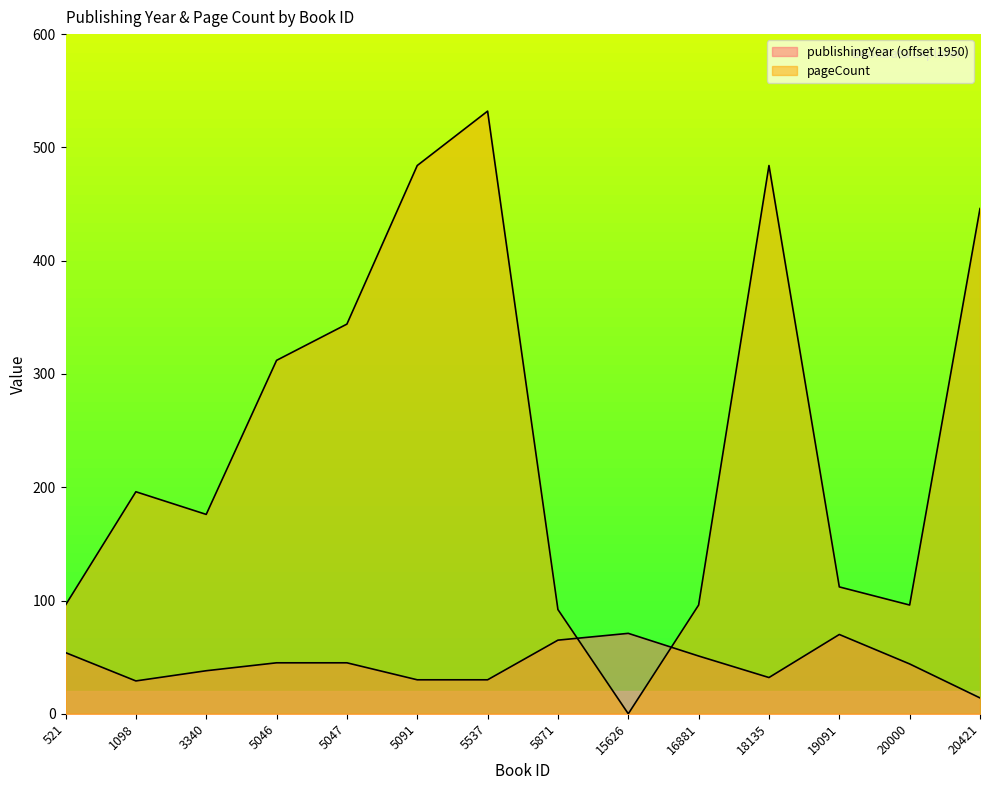

At which label does publishingYear first exceed 45?

521